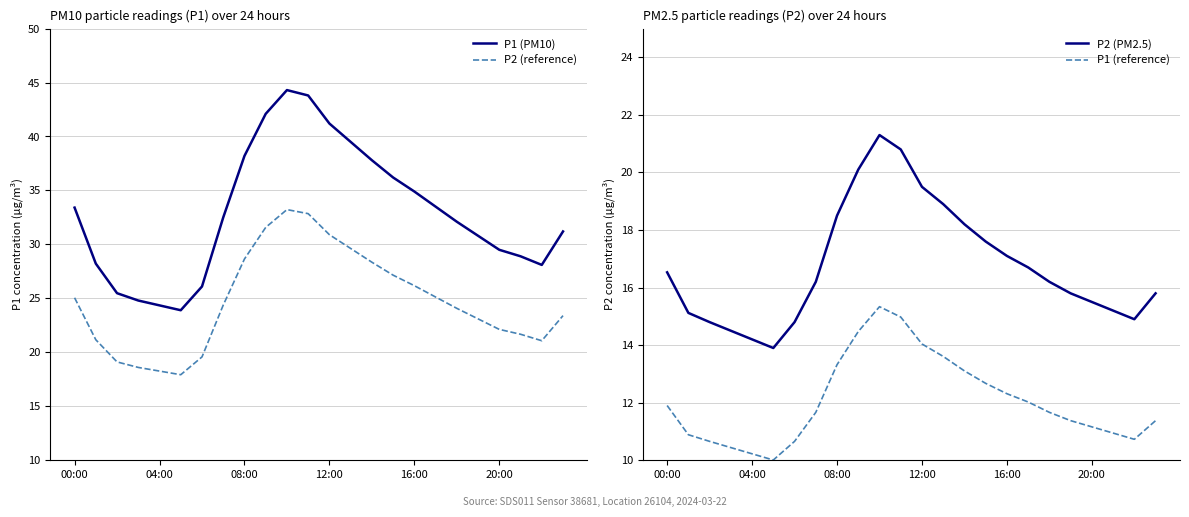

What is the minimum value for P2 (PM2.5)?

13.9